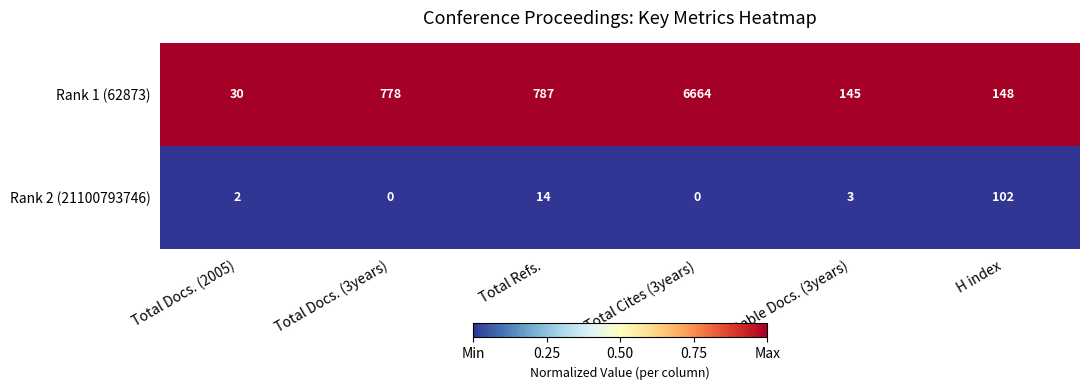

At how many categories does at least one series exceed 0?

6